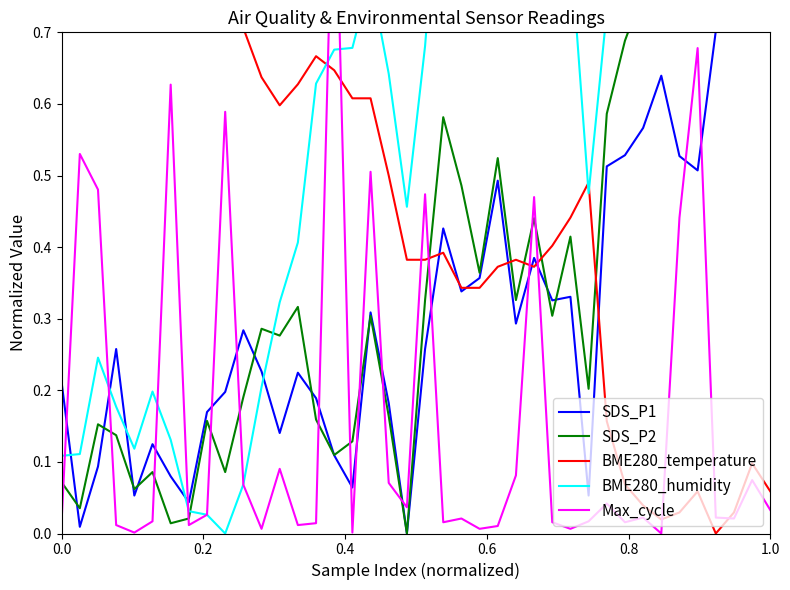

How many data points in BME280_temperature are above 0?

39